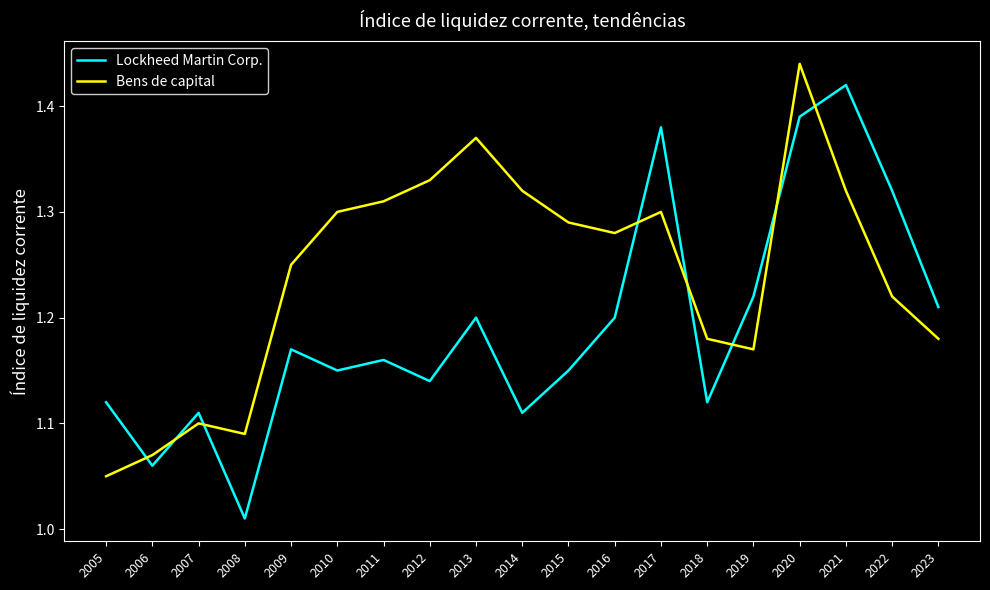

True or false: Lockheed Martin Corp. has more than 1 interior local peaks.

True